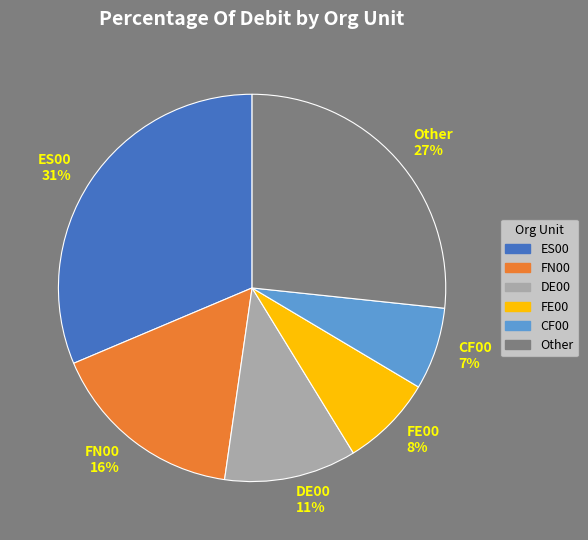

Rank the categories by value from lowest to highest.

CF00, FE00, DE00, FN00, Other, ES00